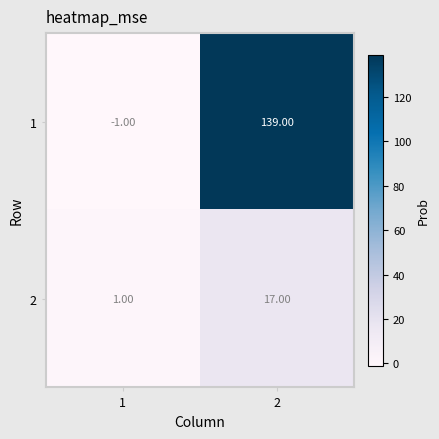

What is the spread (max minus min) of values at 2?

122